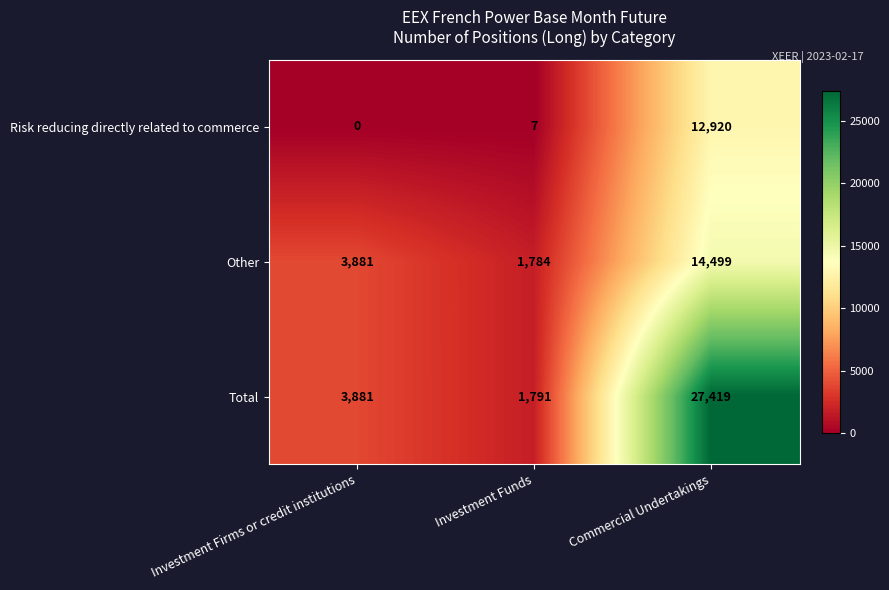

What is the highest value of the Total series?

27419